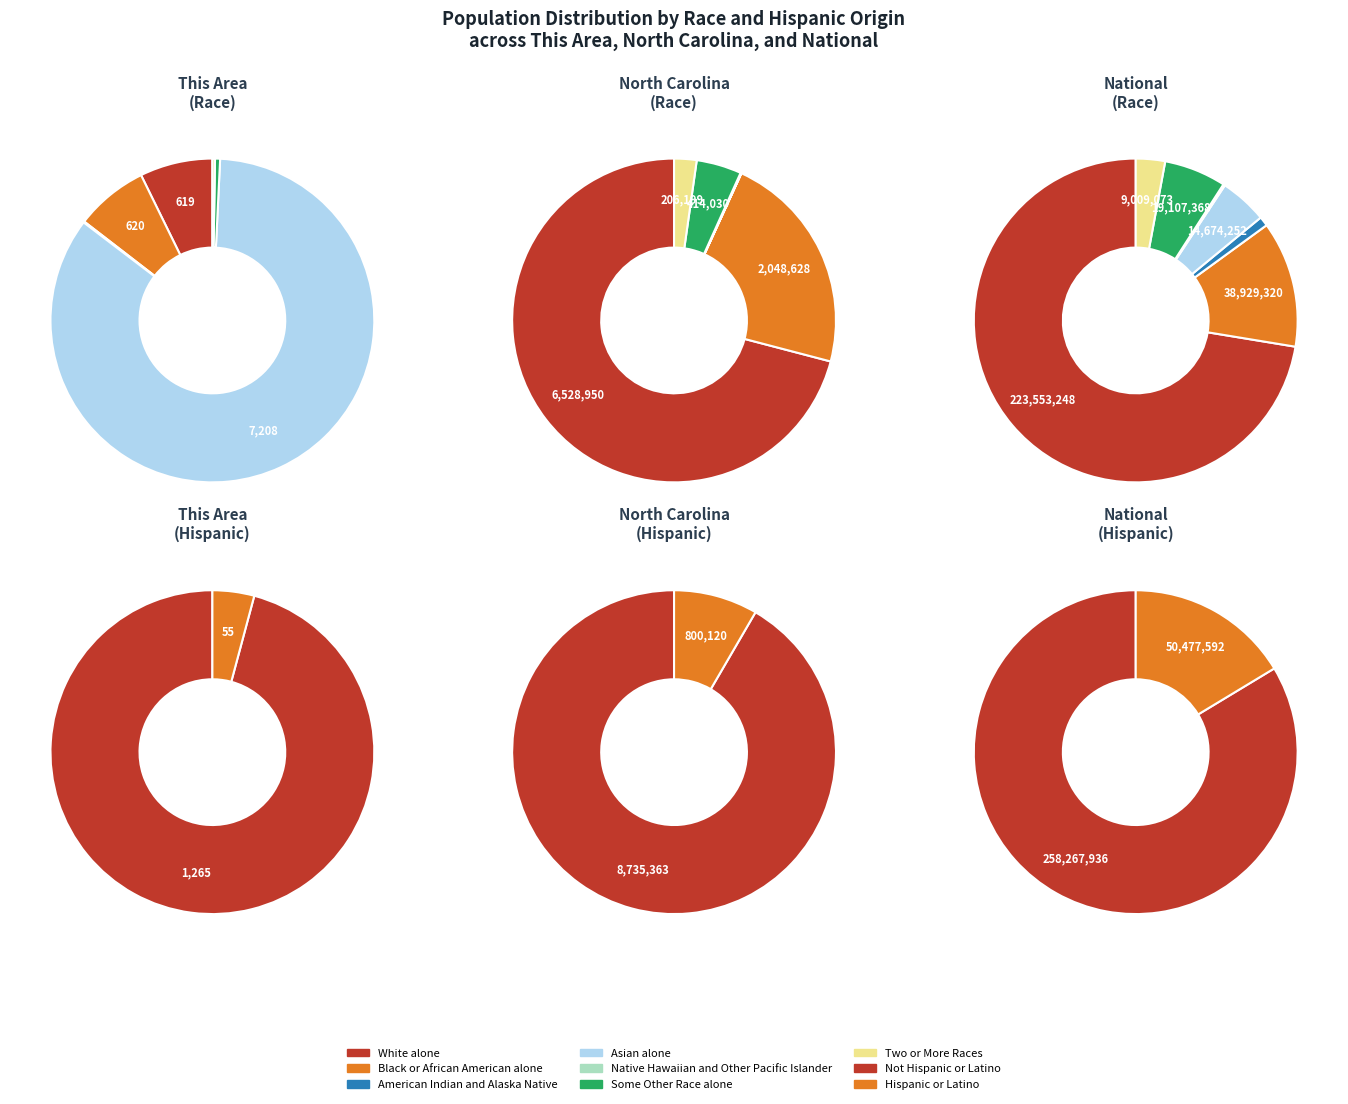

Does Some Other Race alone represent more than half of the total?

No